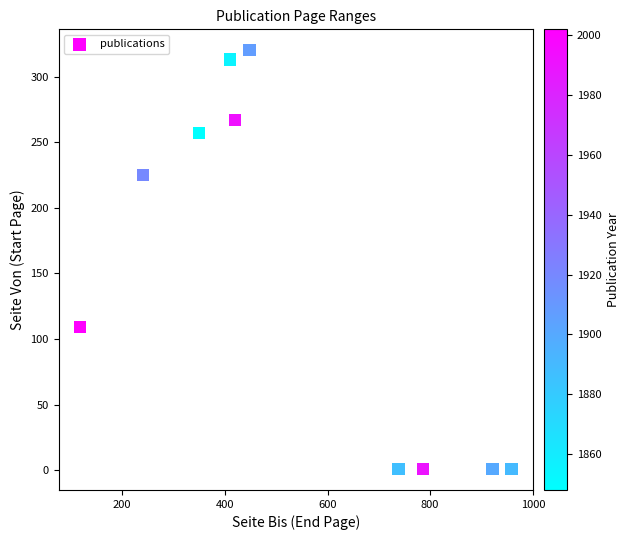

What is the average X value?

539